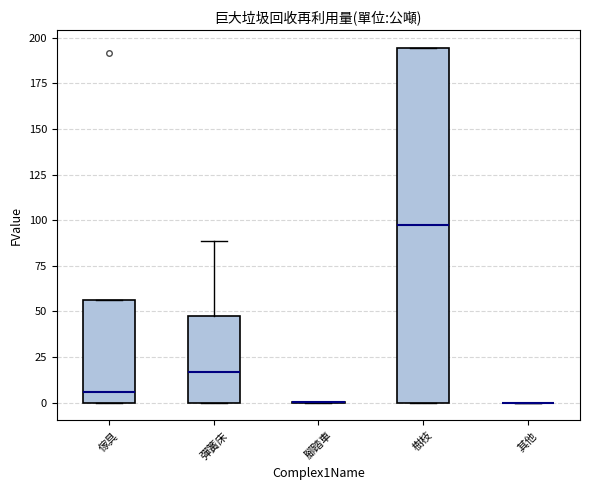

Reading left to right, transcribe this box plot: for each box, give where its median line is, the range the box spans, and where its two whiskers end, as read against the y-axis. The values are not printed on the chart, so give them approximately, as read against the axis.

傢具: median 5, box 0 to 55, whiskers 0 to 55
彈簧床: median 15, box 0 to 50, whiskers 0 to 90
腳踏車: box collapsed to a line at 0, whiskers 0 to 0
樹枝: median 95, box 0 to 195, whiskers 0 to 195
其他: box collapsed to a line at 0, whiskers 0 to 0